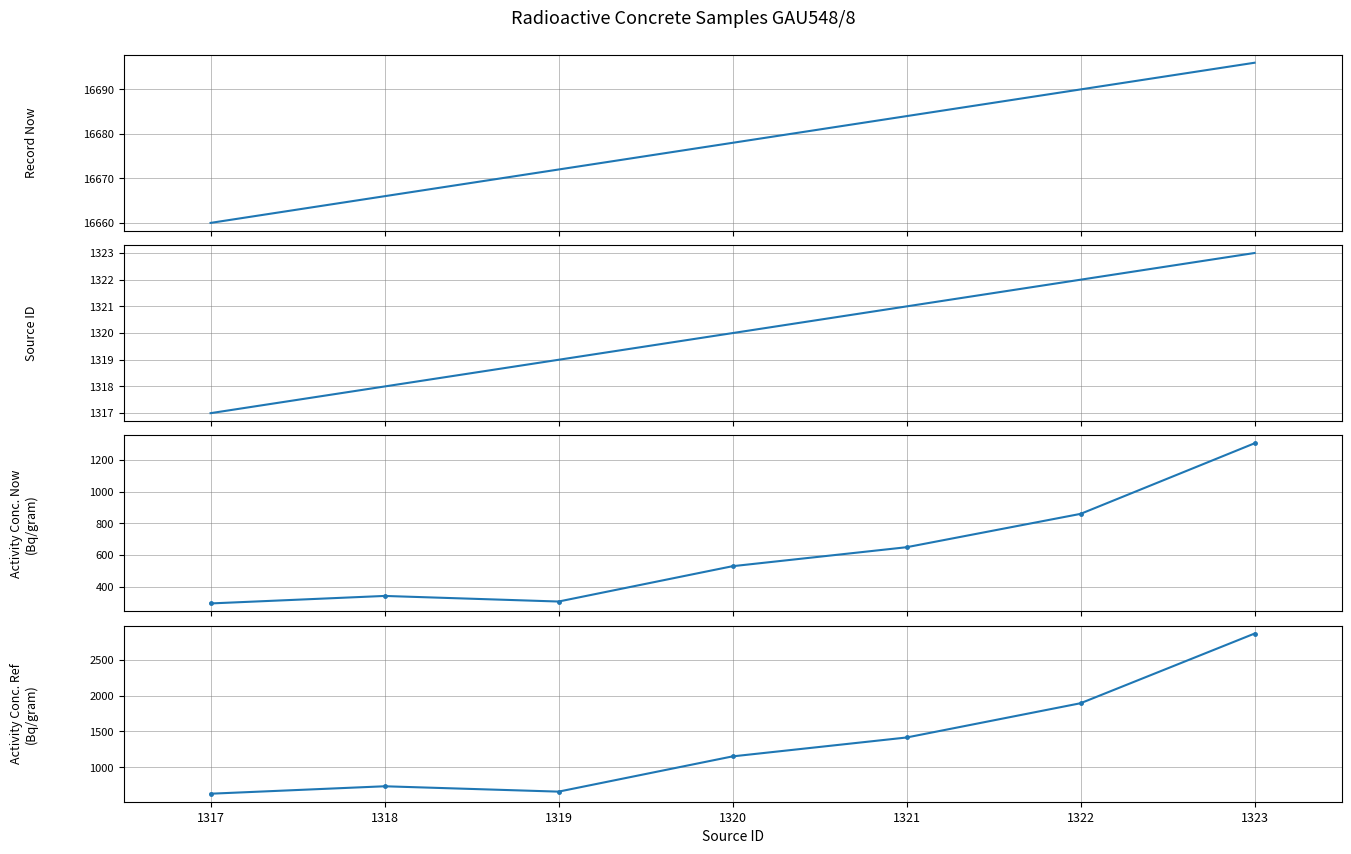

True or false: Source ID has more than 0 interior local peaks.

False